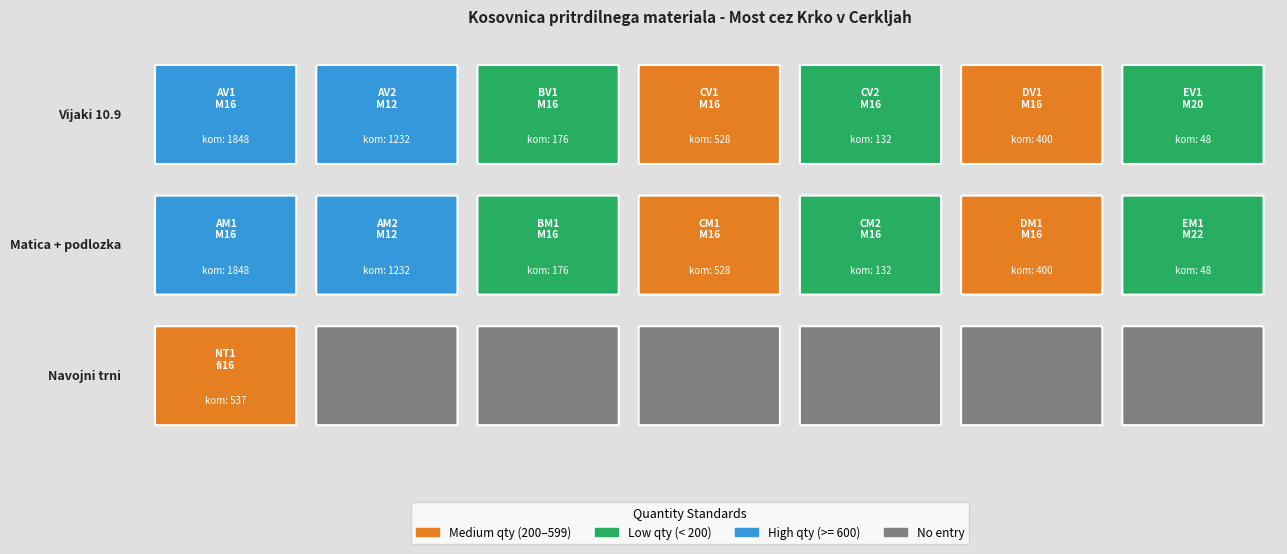

How many values are below 400?

6